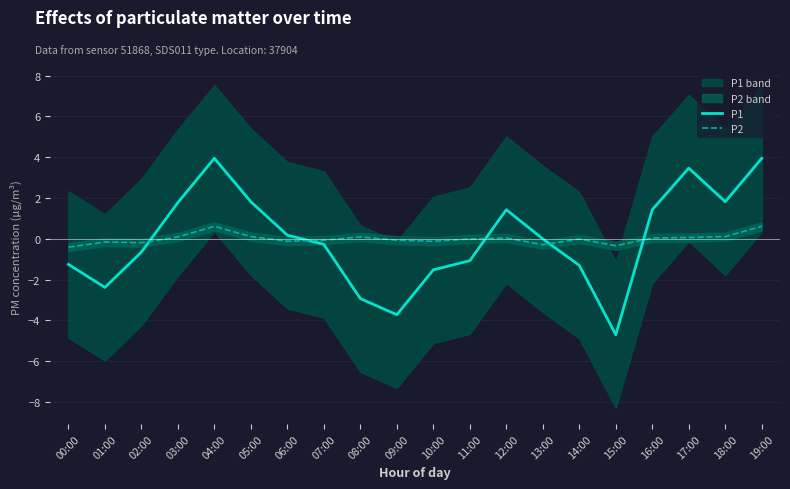

What is the approximate value of P1 at 11:00?

-1.1